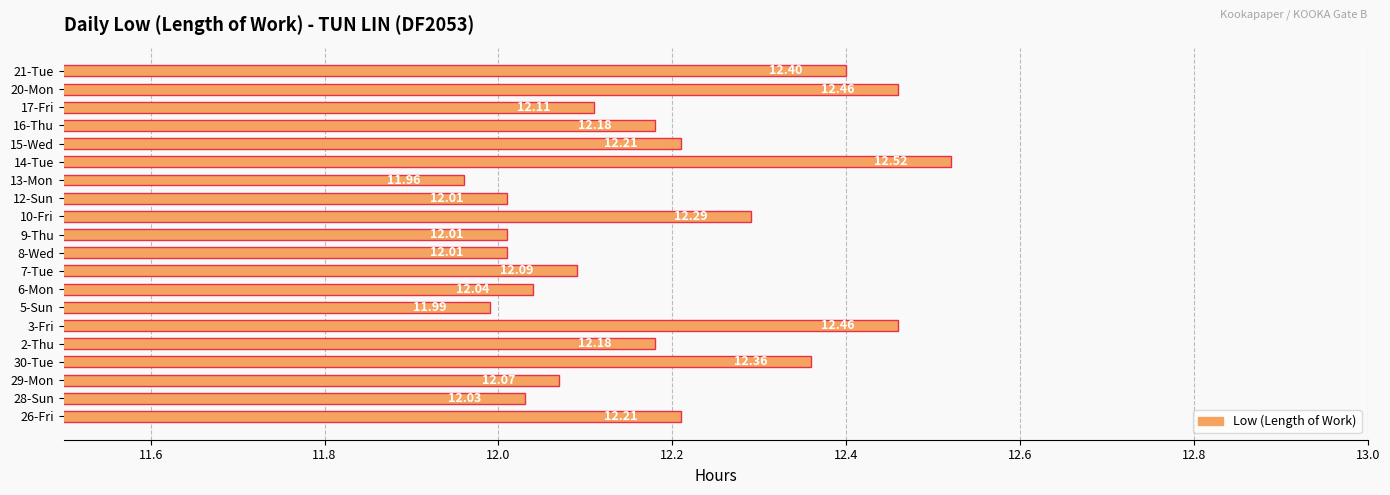

What is the sum of all values?

243.6